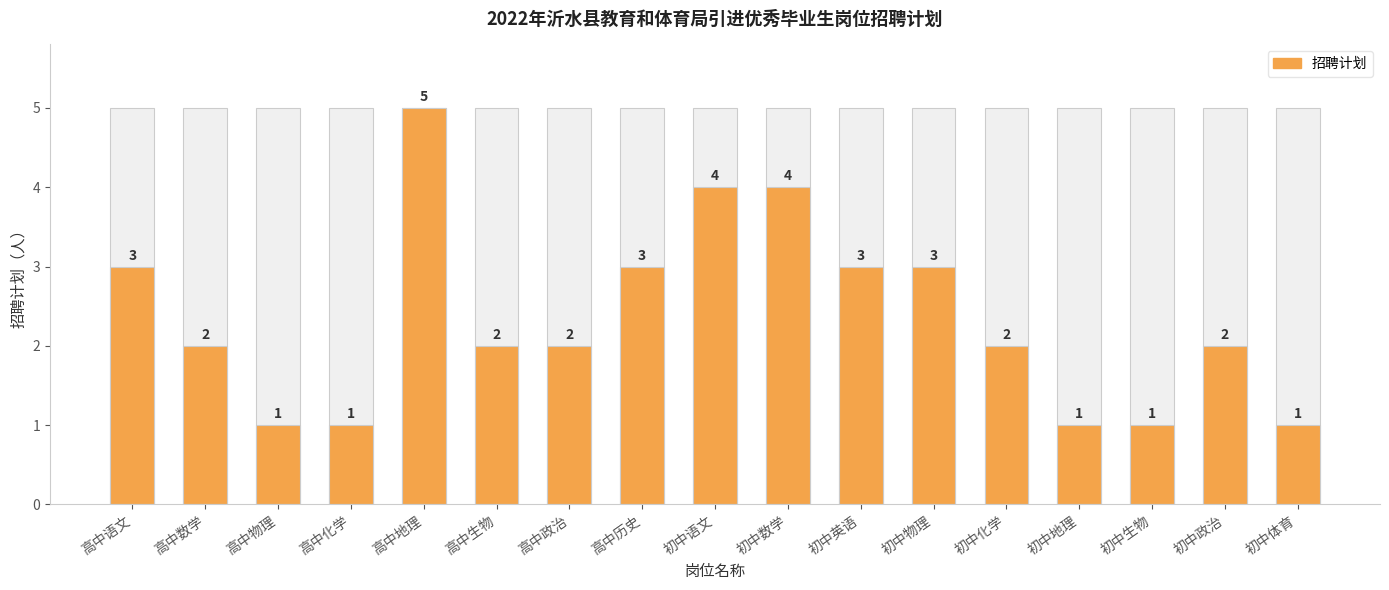

Which label corresponds to the smallest value in the chart?

高中物理